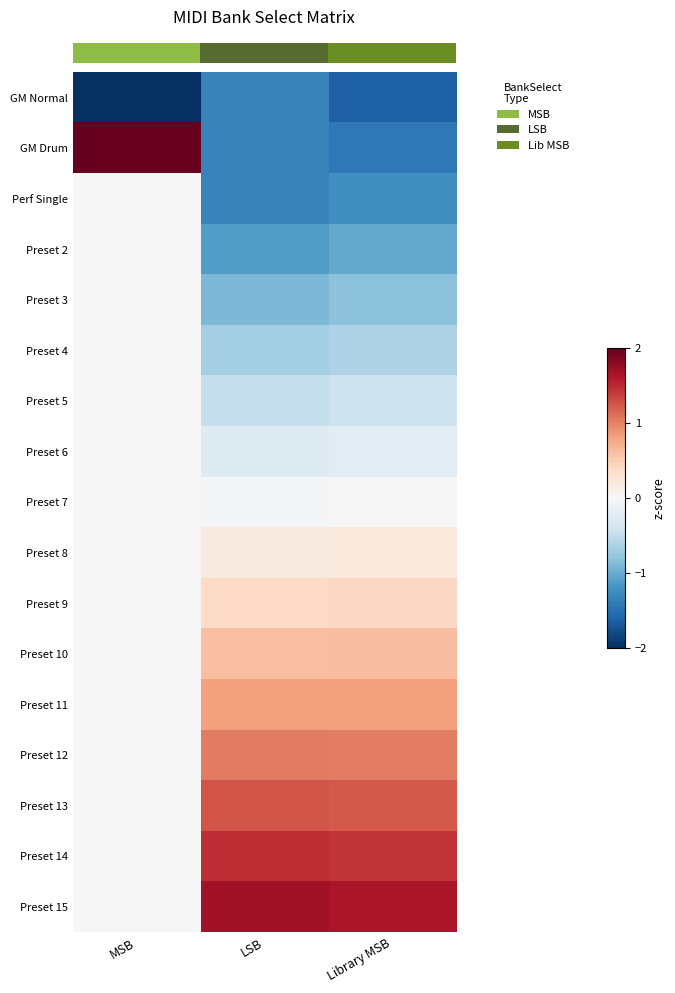

Which series has the widest spread of values?

row_1